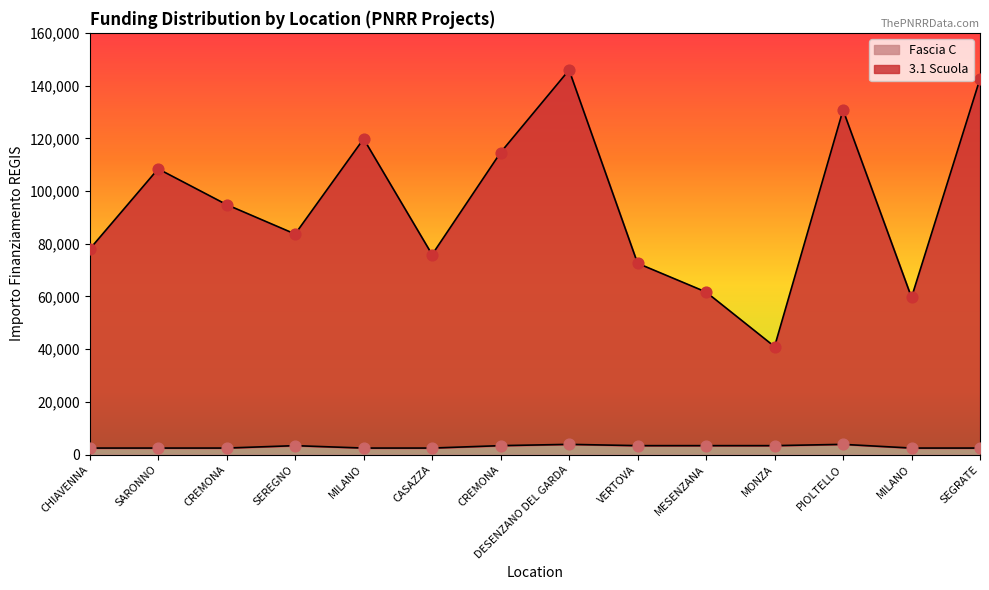

Which series reaches the minimum Y coordinate?

Fascia C